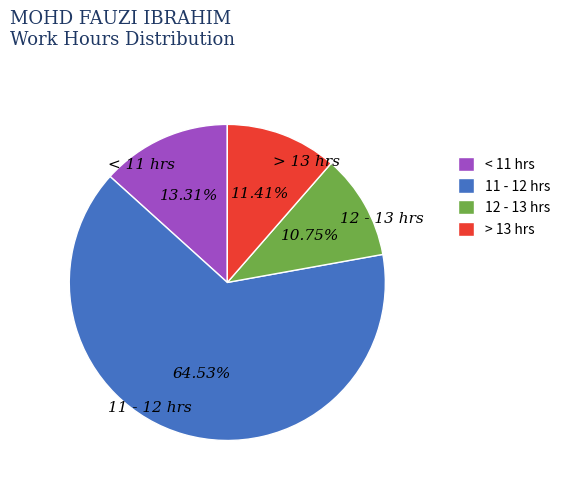

What is the largest slice in the pie chart?

11 - 12 hrs